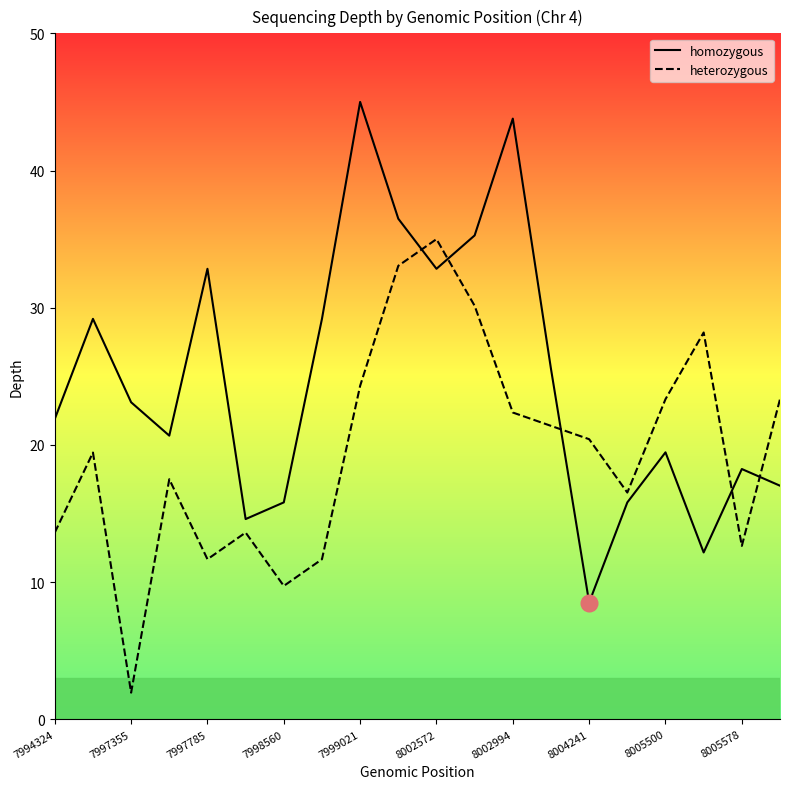

What is the approximate value of heterozygous at 8005500?

23.3